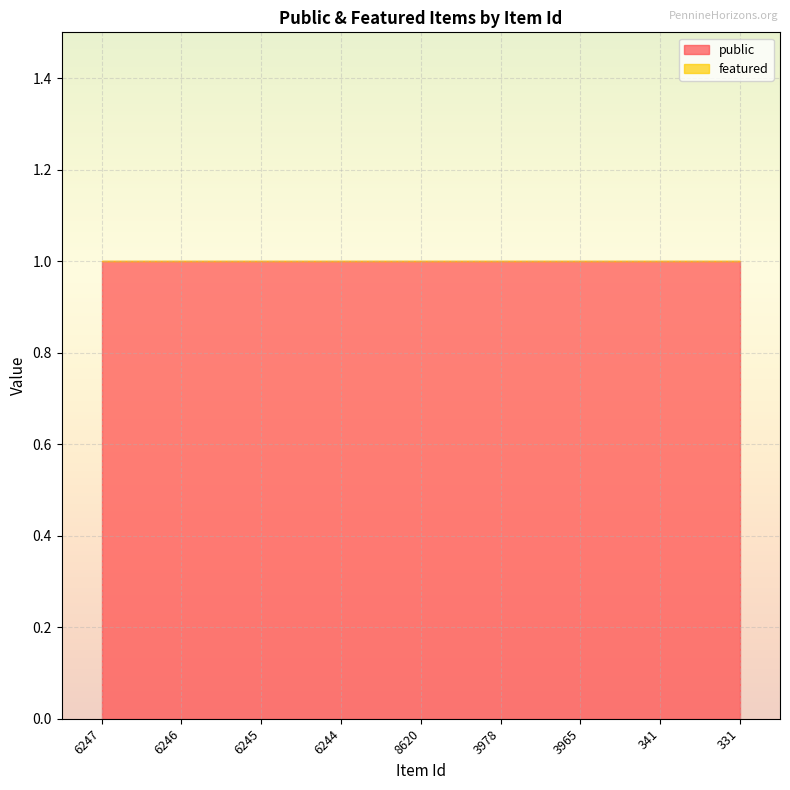

Is it true that public equals 2 at 3965?

False